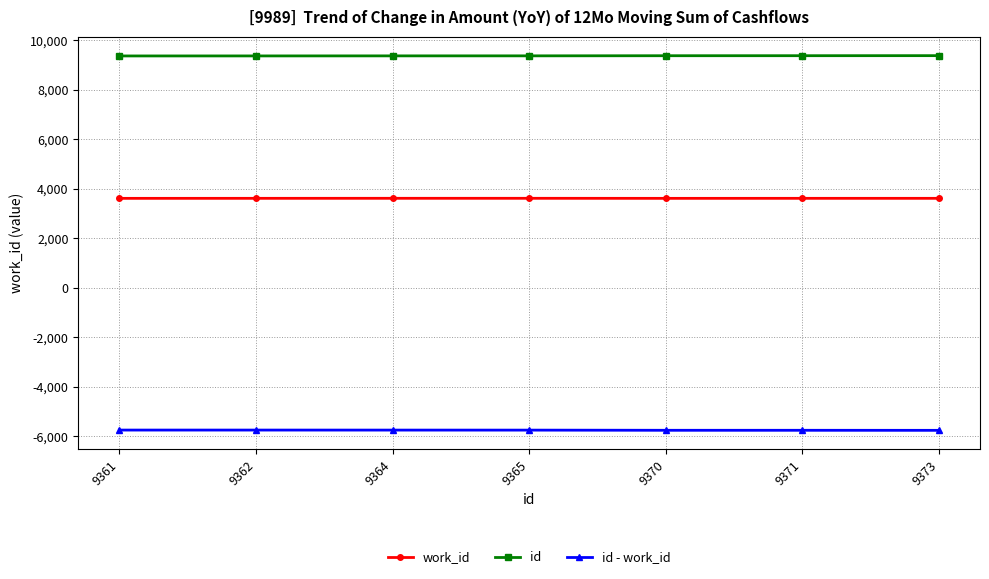

The value of work_id at 9371 is 3609. True or false?

True